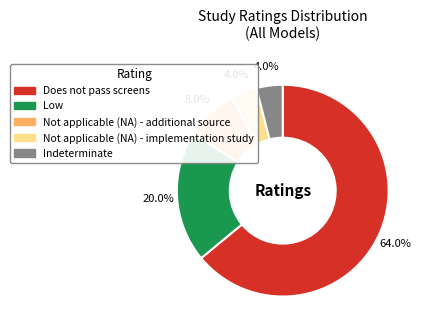

Approximately how many times larger is the value at Not applicable (NA) - additional source compared to Not applicable (NA) - implementation study?

2.0